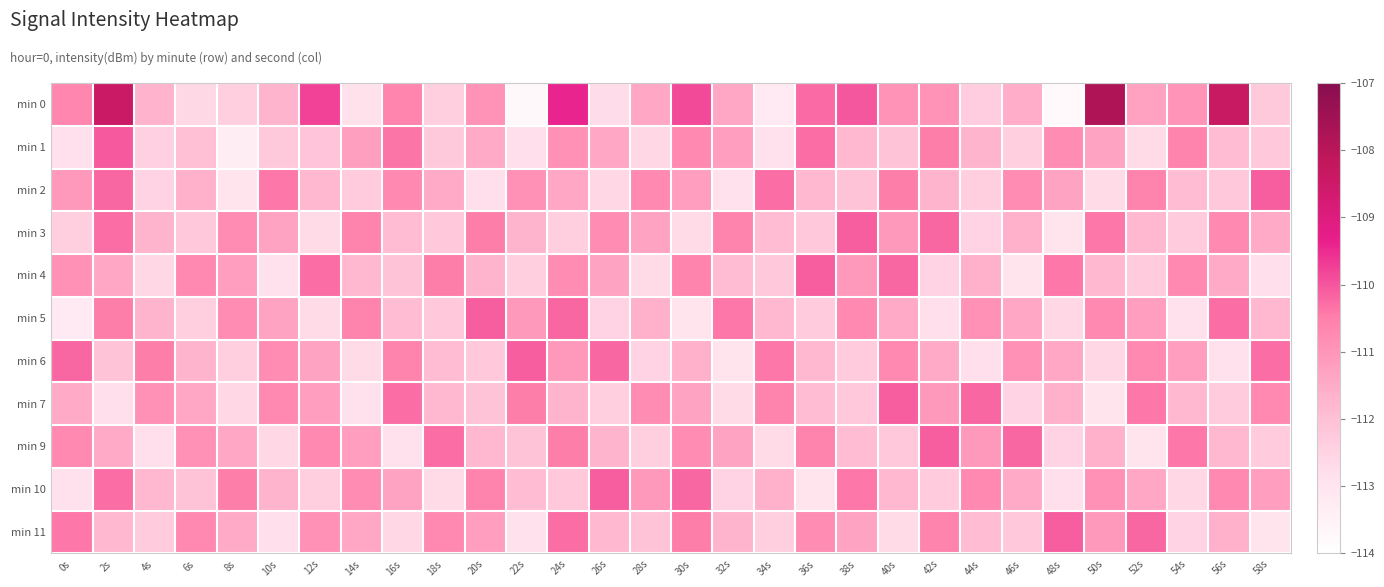

Which series has the widest spread of values?

min 0